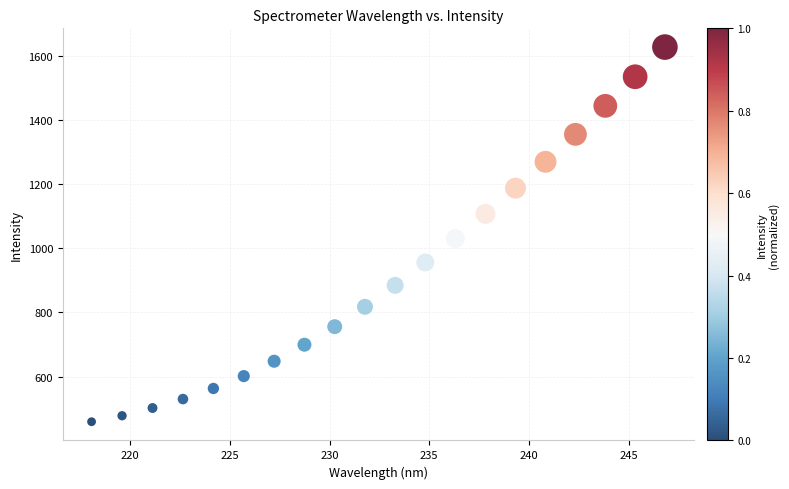

What is the range of X values (max minus min)?

28.8